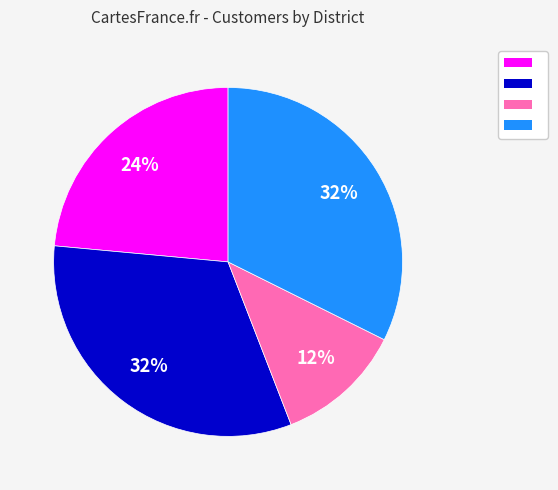

To the nearest percent, what is the average slice percentage?

25%